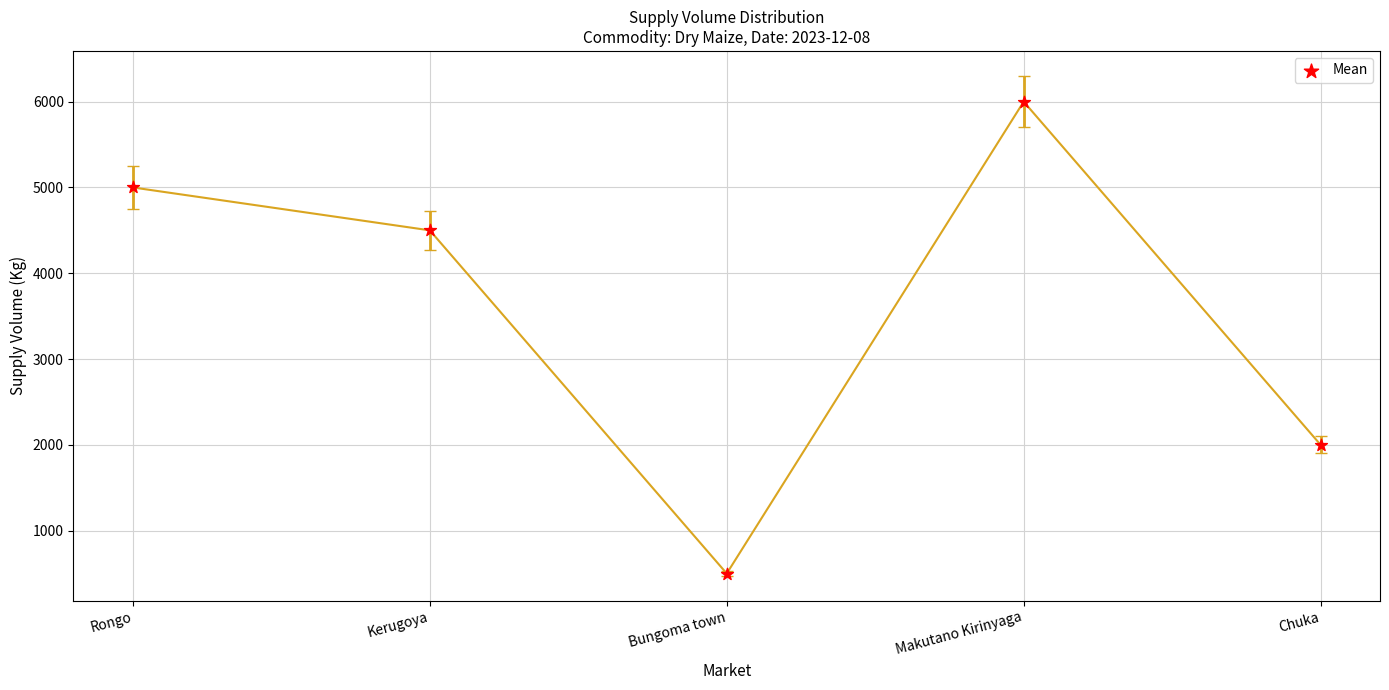

What is the ratio of the value at Bungoma town to the value at Rongo?

0.1